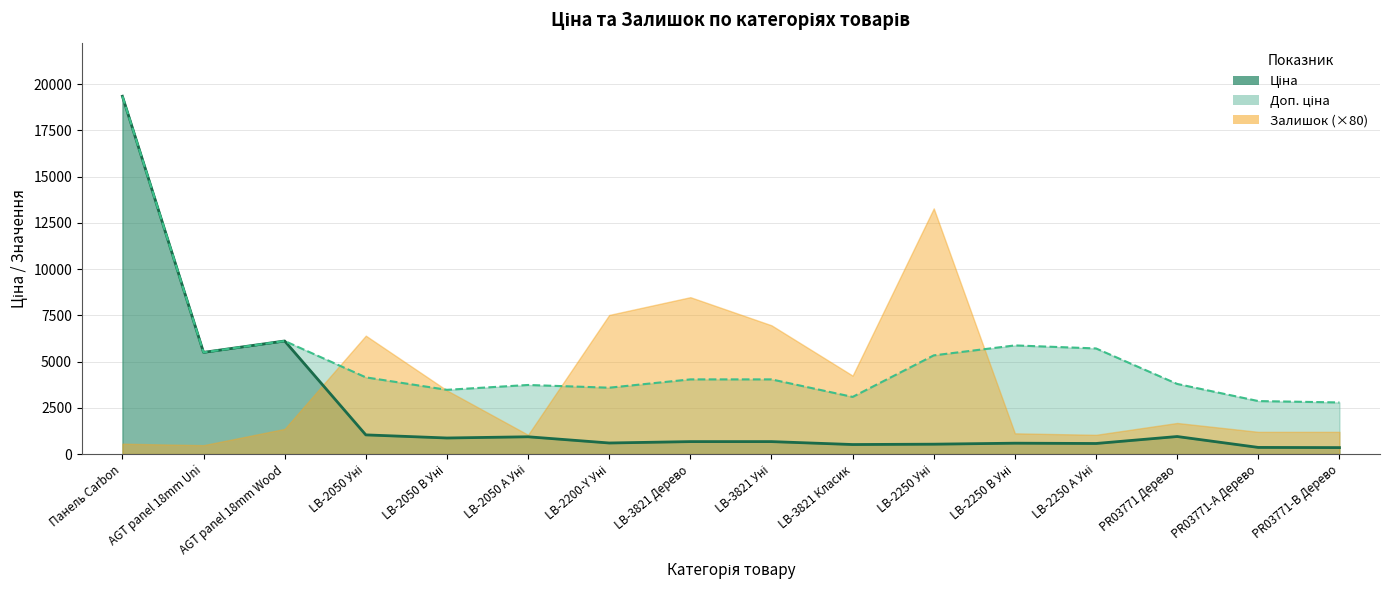

What is the total value across all series at LB-2050 B Уні?

4340.1